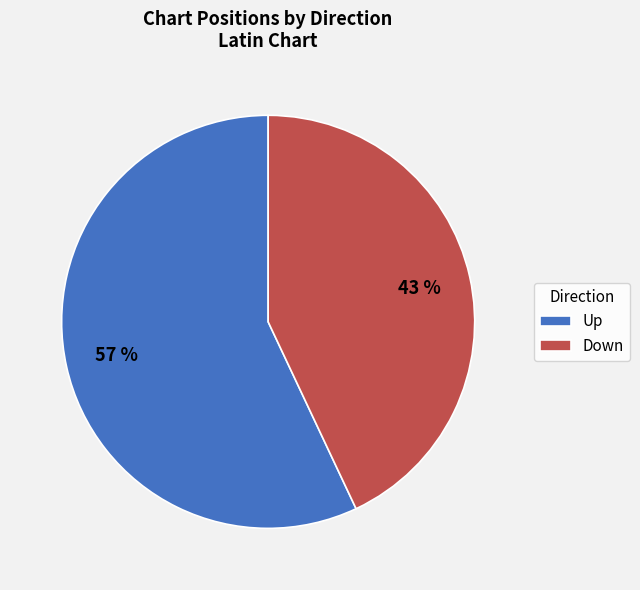

Combined, do Down and Up account for over 50%?

Yes